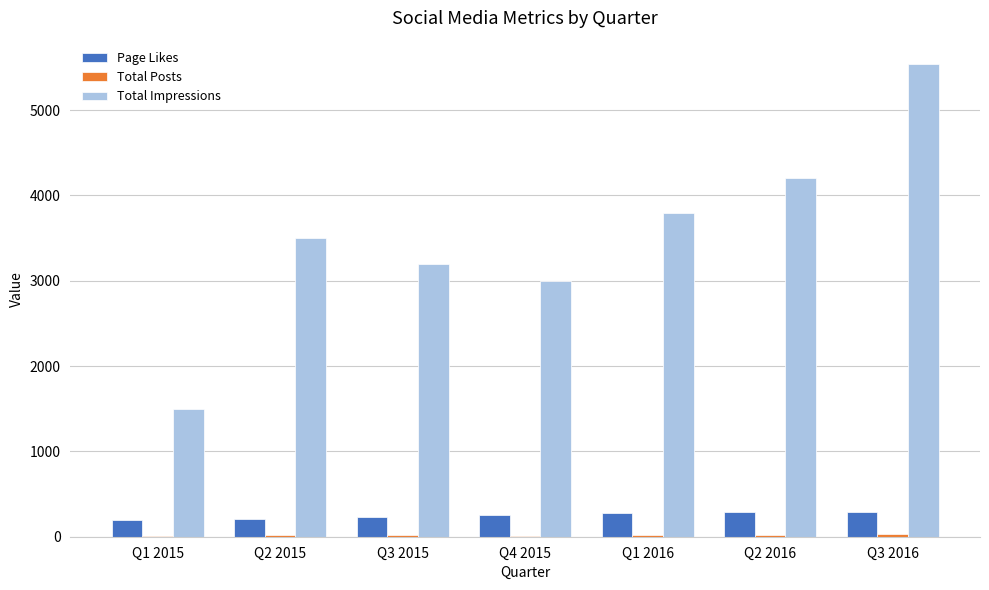

What is the sum of the Page Likes values at Q1 2015 and Q2 2015?

410